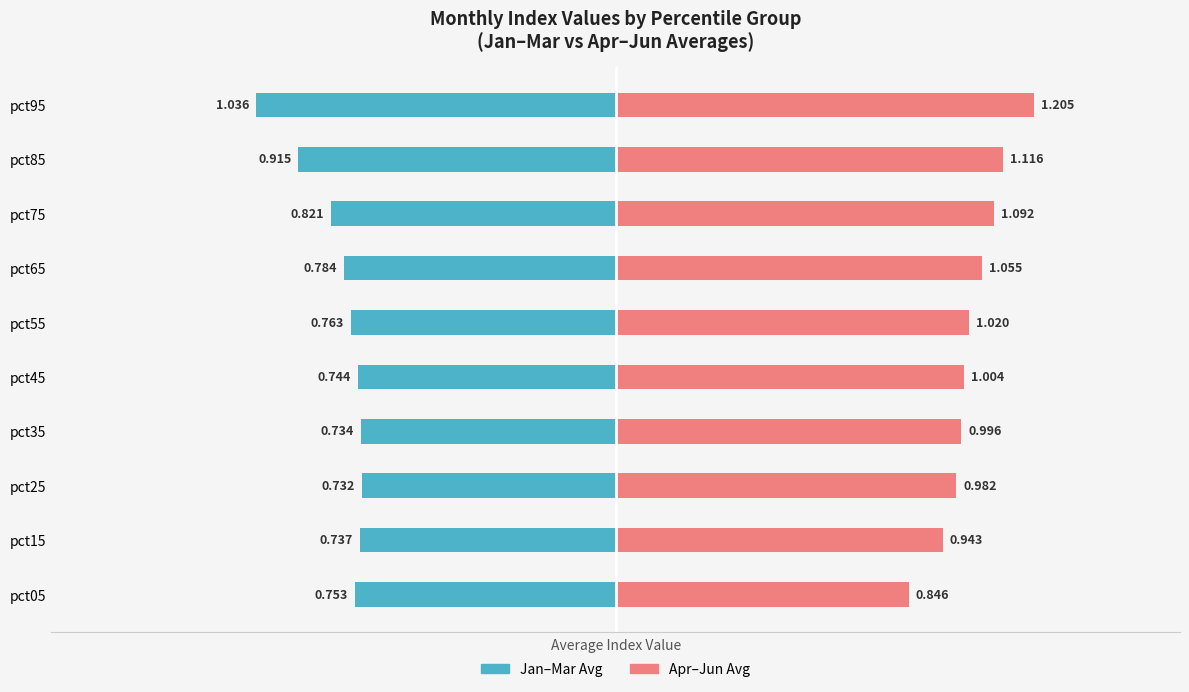

The value of Apr-Jun Avg at pct65 is 1.1. True or false?

True